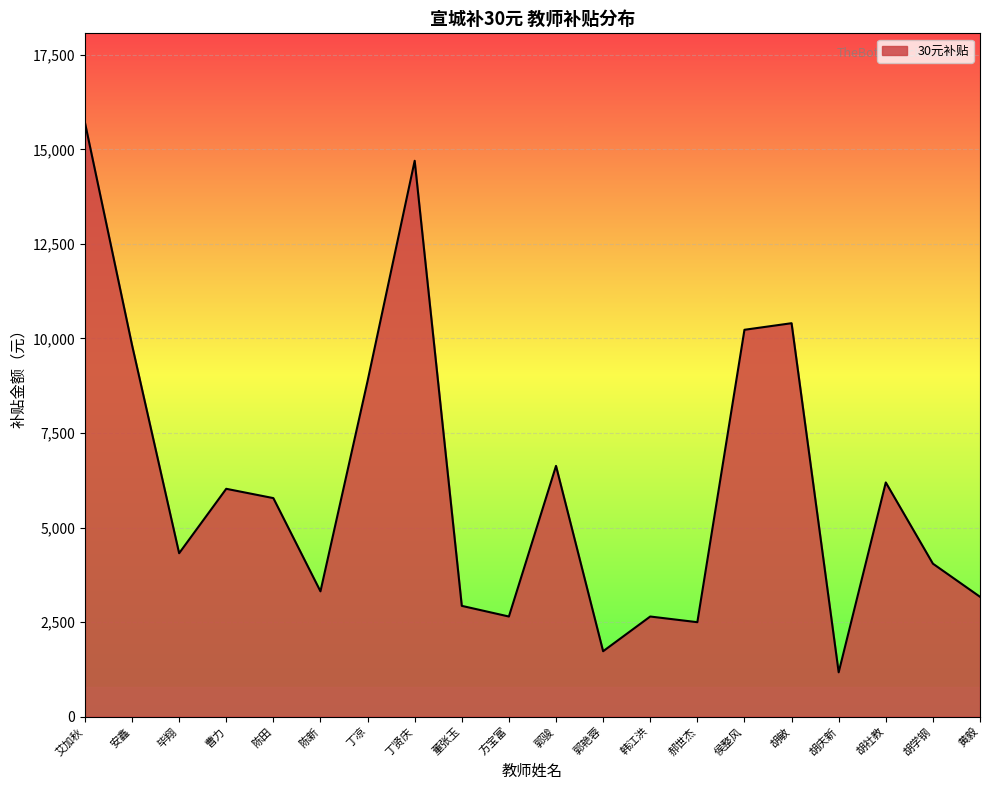

Which label corresponds to the largest value in the chart?

艾加秋